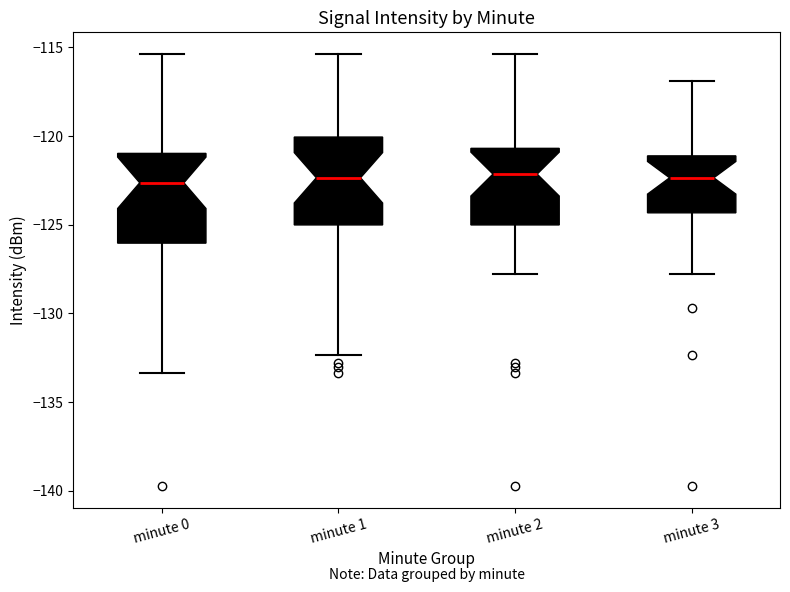

Reading left to right, read every box against the y-axis: the position of its median line, the range the box covers, and the ends of its whiskers. The values are not printed on the chart, so give them approximately, as read against the axis.

minute 0: median -122.5, box -126.0 to -121.0, whiskers -133.5 to -115.5
minute 1: median -122.5, box -125.0 to -120.0, whiskers -132.5 to -115.5
minute 2: median -122.0, box -125.0 to -120.5, whiskers -128.0 to -115.5
minute 3: median -122.5, box -124.5 to -121.0, whiskers -128.0 to -117.0